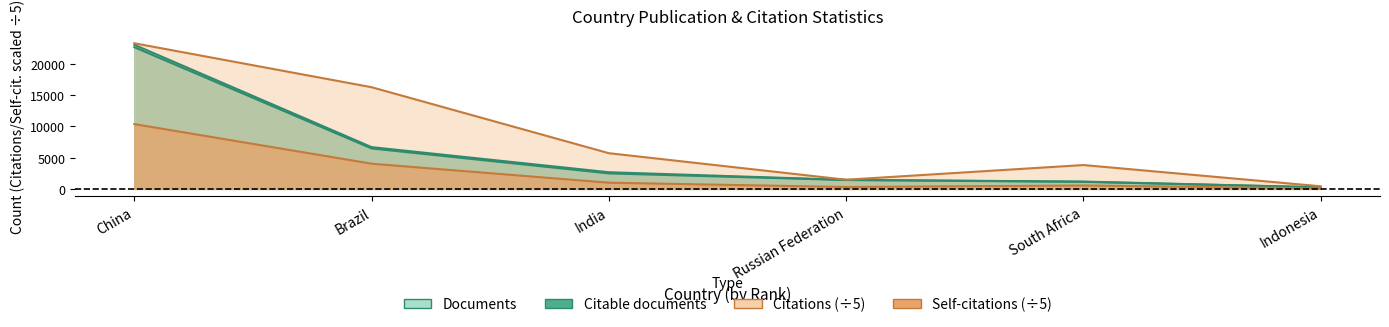

True or false: Citable documents and Self-citations intersect in this chart.

False